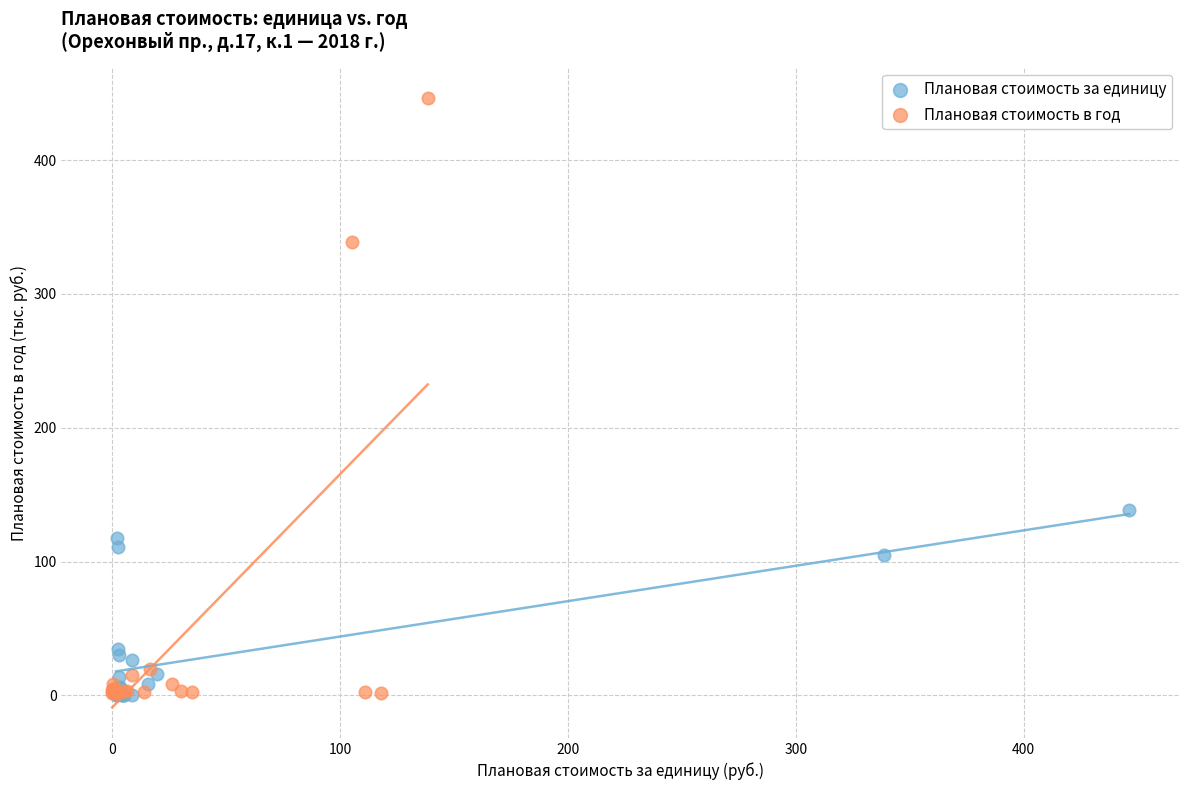

Which series has the largest Y range (max minus min)?

Плановая стоимость в год